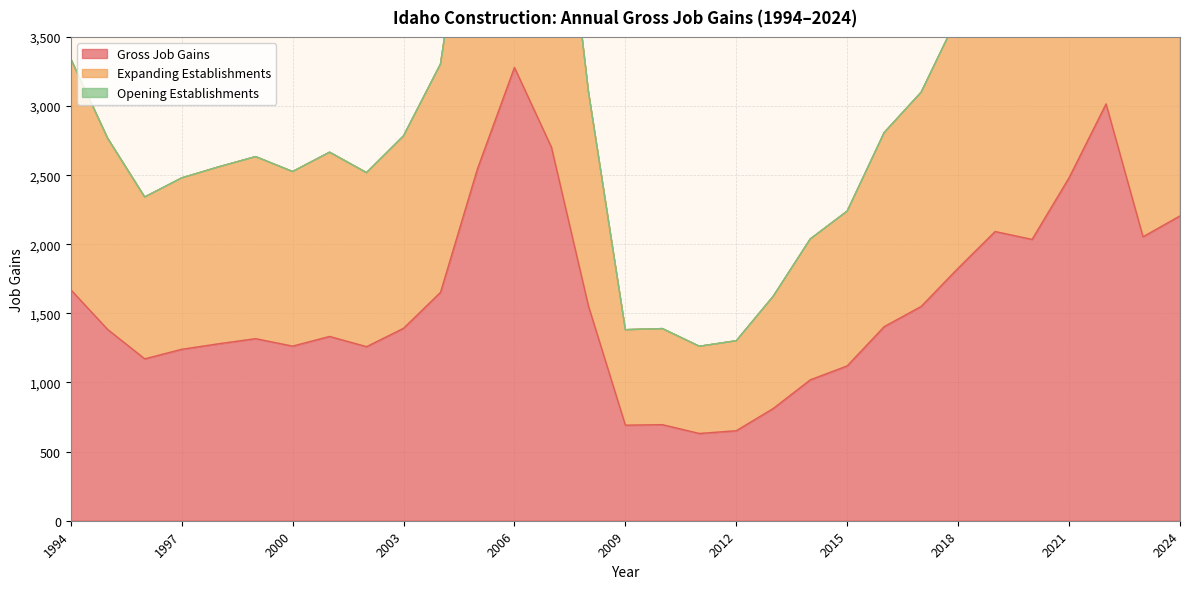

At which category is the sum across all series the highest?

2006